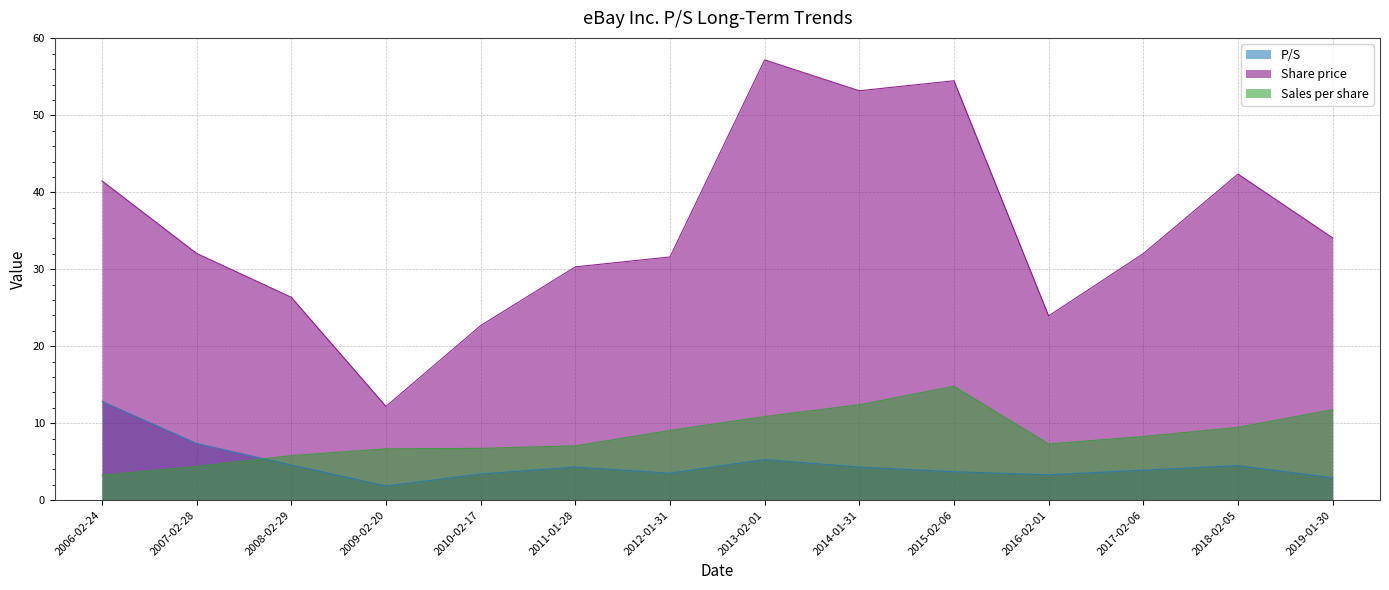

Read the P/S value at 2009-02-20.

1.8